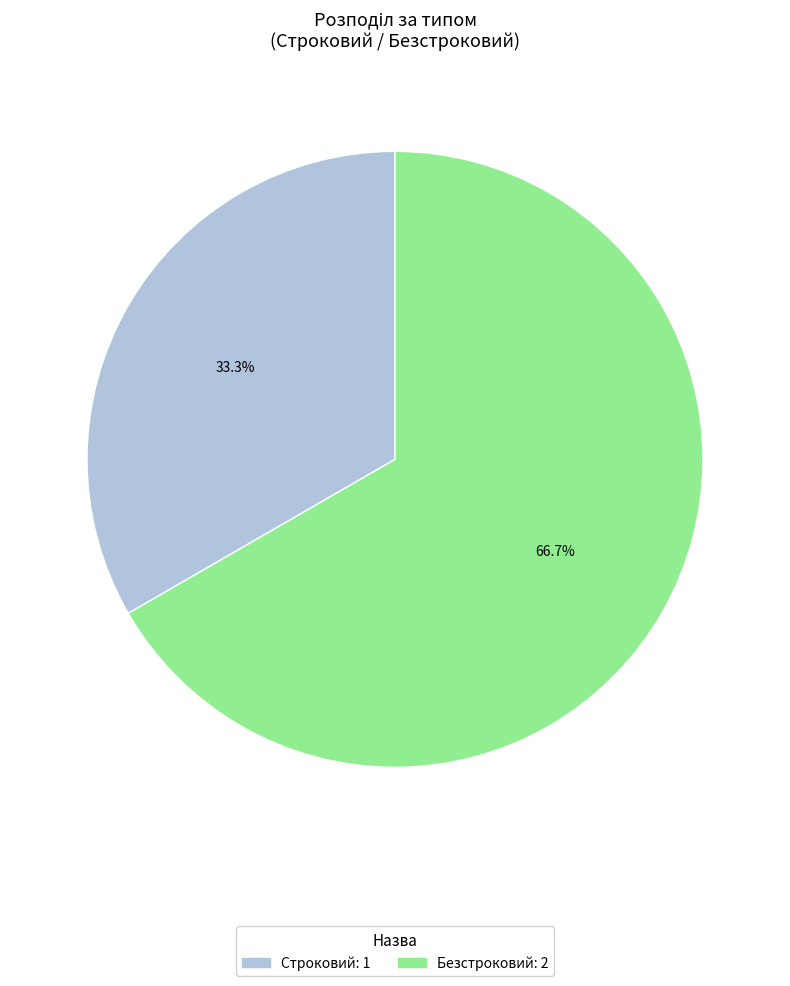

To the nearest percent, what percentage of the pie is Безстроковий?

67%